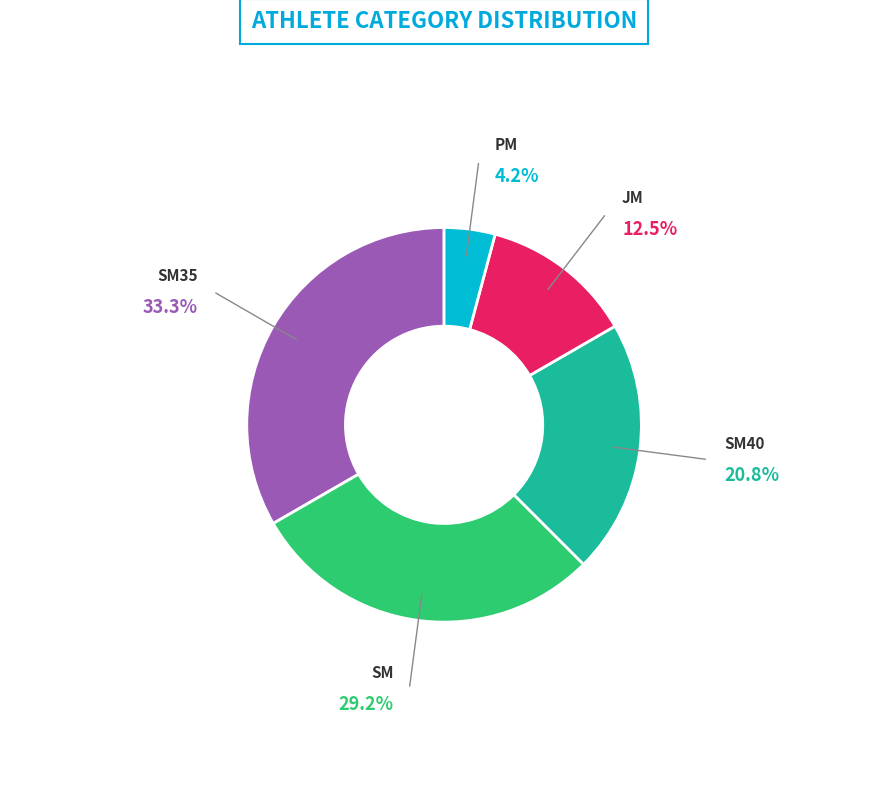

To the nearest percent, what is the average slice percentage?

20%